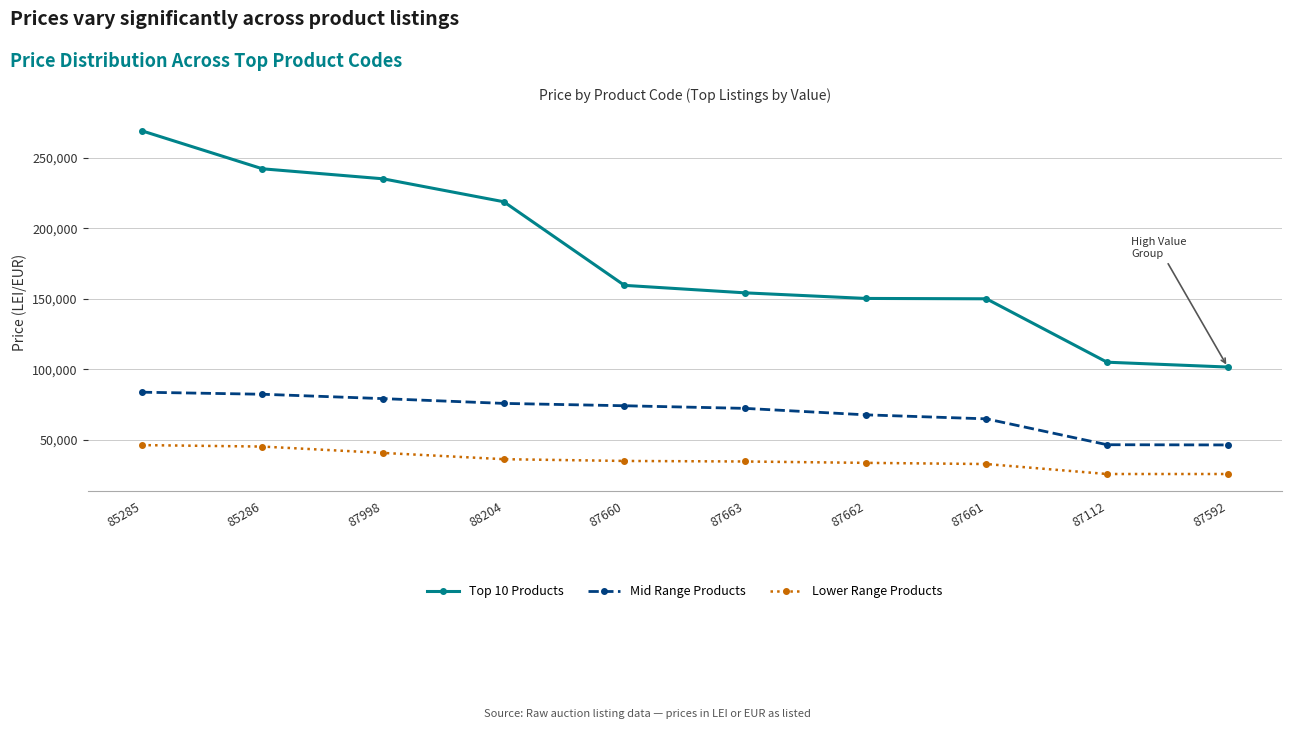

Does the chart display data point markers on the line(s)?

Yes